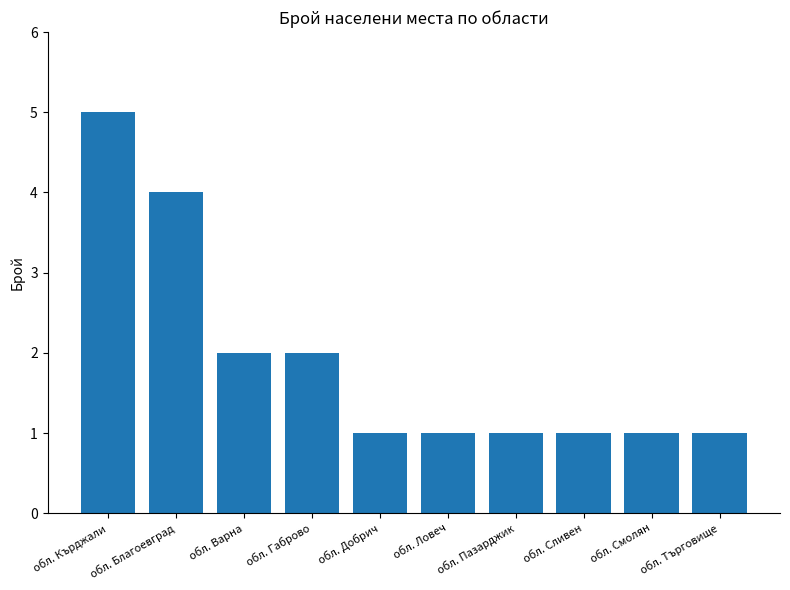

Does the chart contain stacked bars?

No